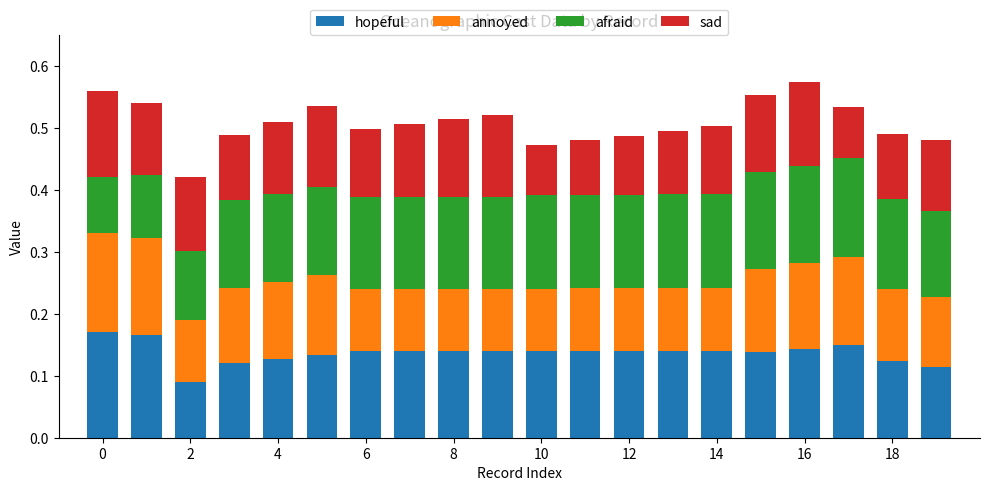

Which series has the widest spread of values?

hopeful